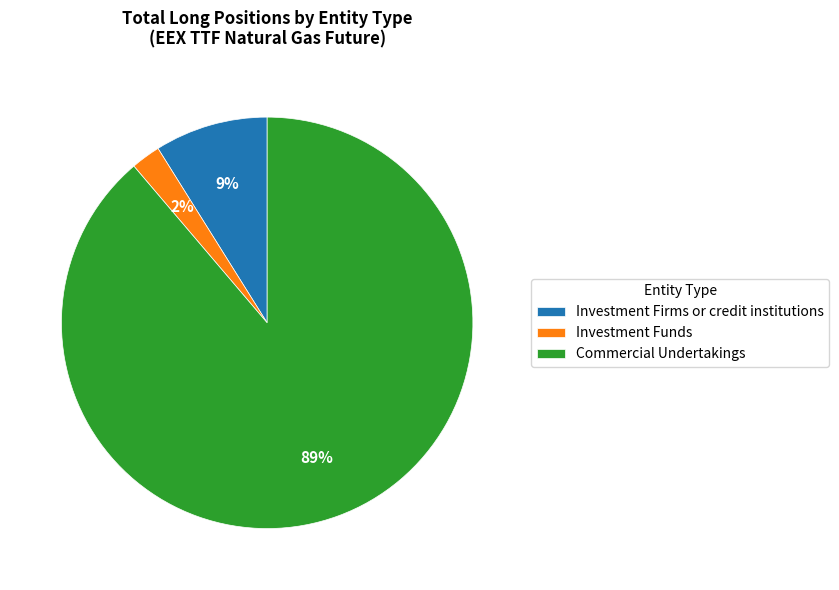

To the nearest percent, what percentage of the pie is Commercial Undertakings?

89%